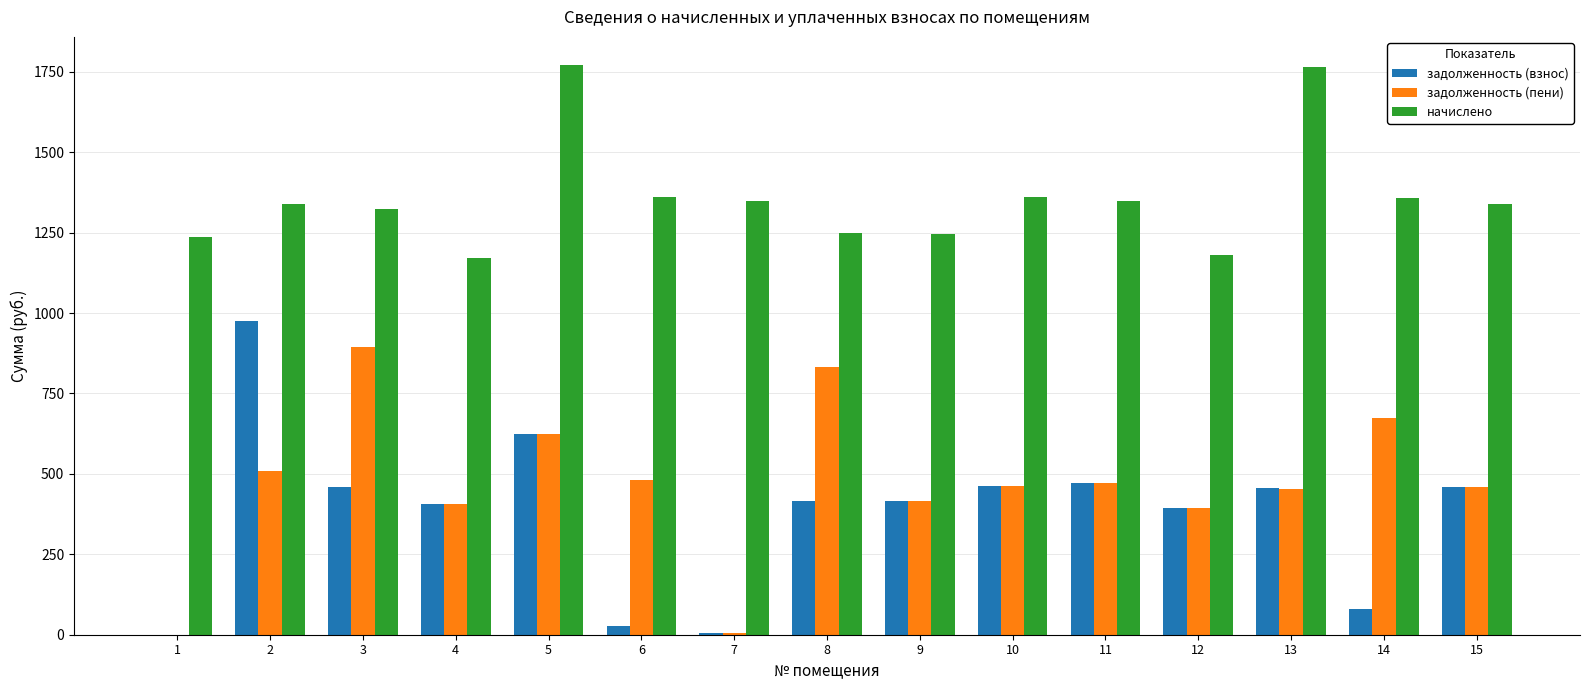

At which category is the sum across all series the highest?

5